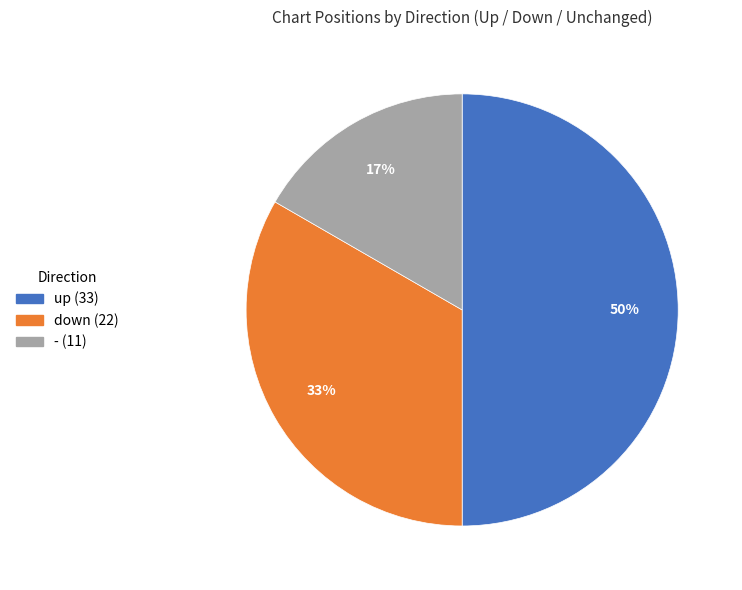

Does - represent more than half of the total?

No